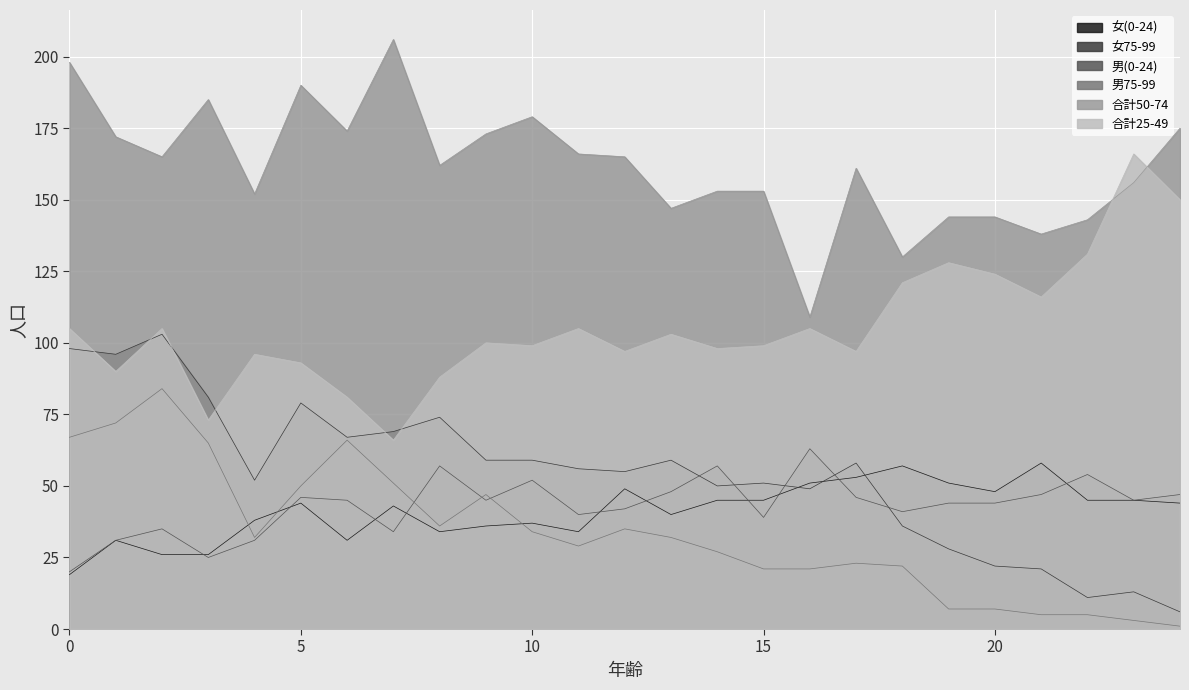

List the labels in order of 男(0-24) value, largest first.

16, 8, 14, 22, 10, 13, 21, 24, 5, 17, 6, 9, 23, 19, 20, 12, 18, 11, 15, 2, 7, 1, 4, 3, 0